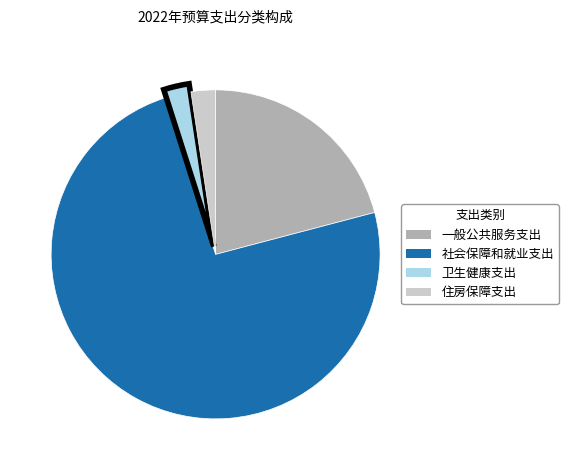

Which slice is the largest?

社会保障和就业支出